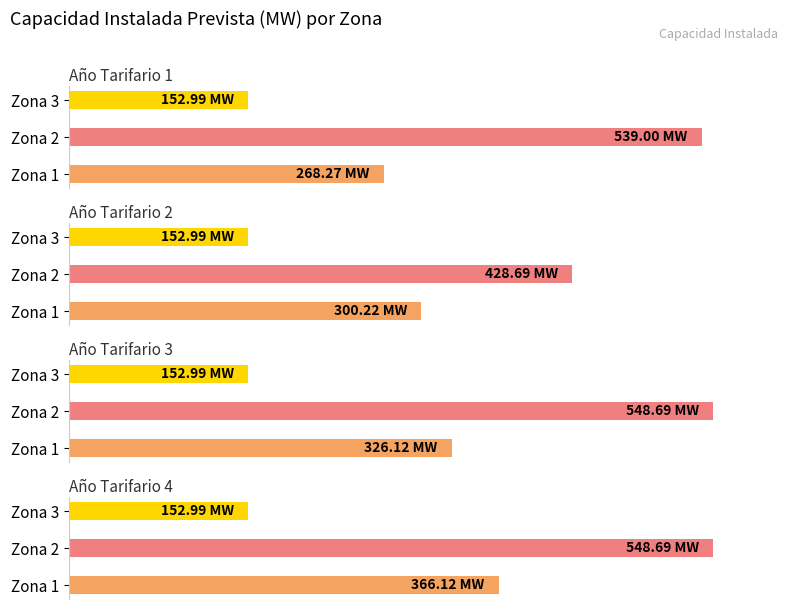

Is the value of Año Tarifario 1 at Zona 2 greater than the value of Año Tarifario 3 at Zona 2?

No